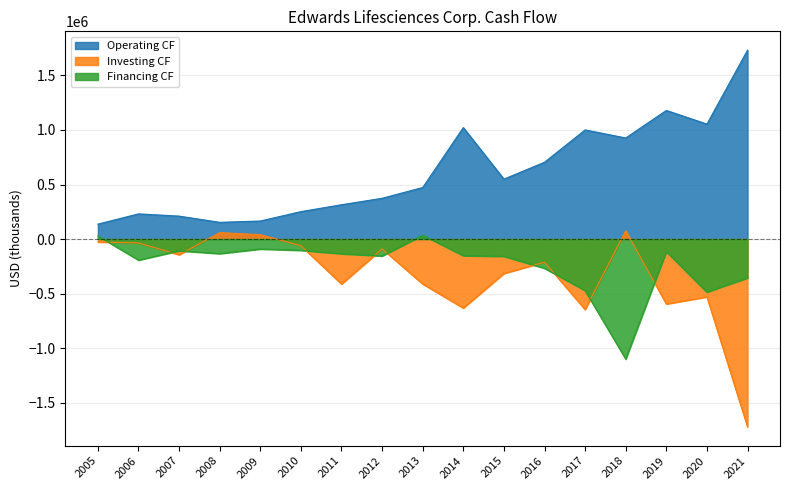

True or false: Financing CF has more than 0 interior local peaks.

True